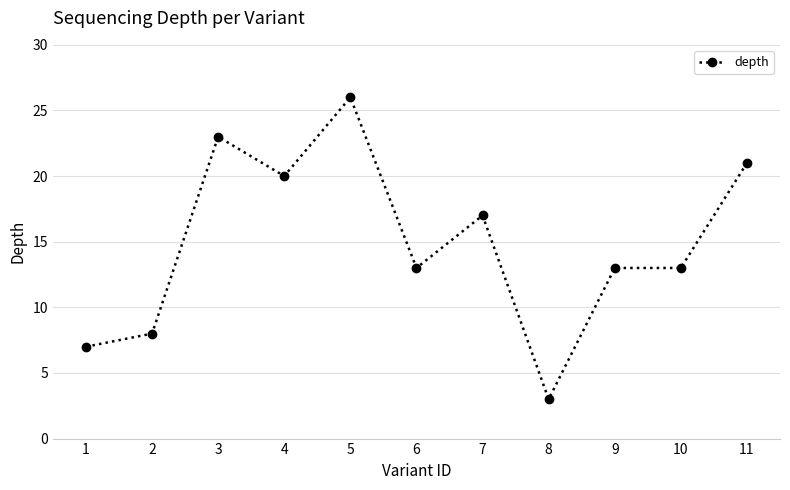

How many data points does each series have?

11